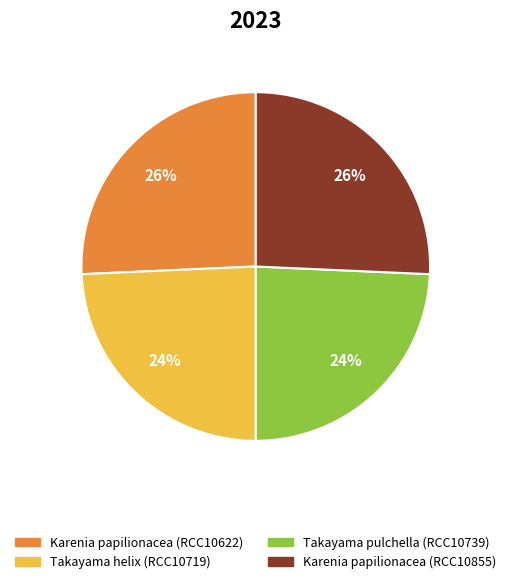

Count the number of slices in the pie.

4